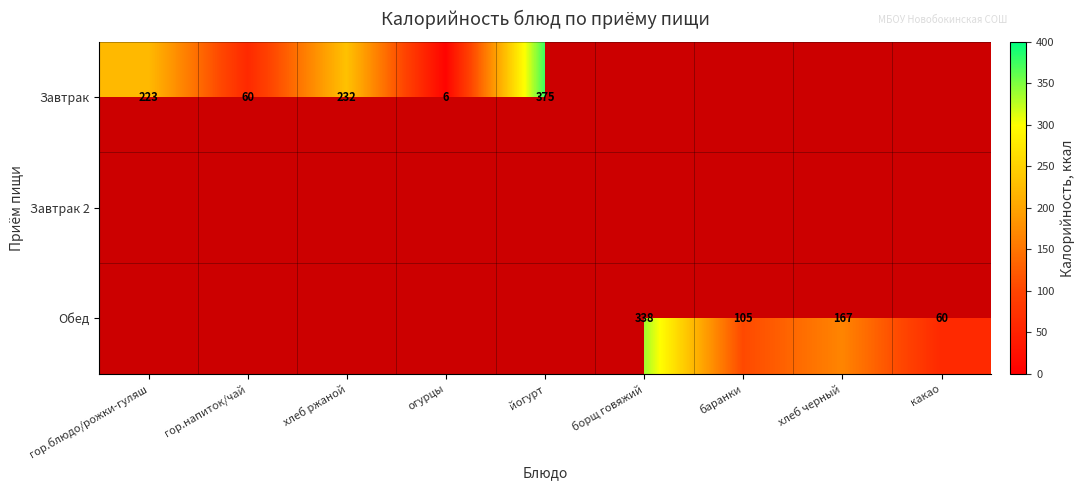

True or false: Завтрак has a value of 223 at гор.блюдо/рожки-гуляш.

True